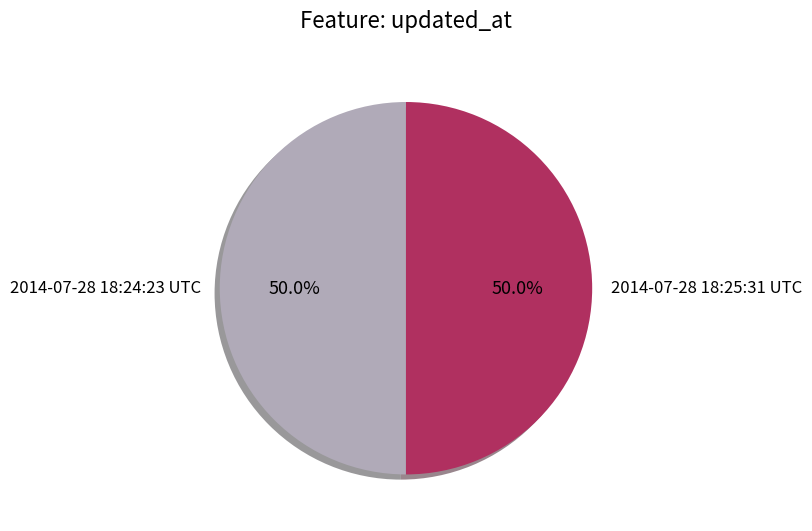

What is the ratio of the value at 2014-07-28 18:24:23 UTC to the value at 2014-07-28 18:25:31 UTC?

1.0